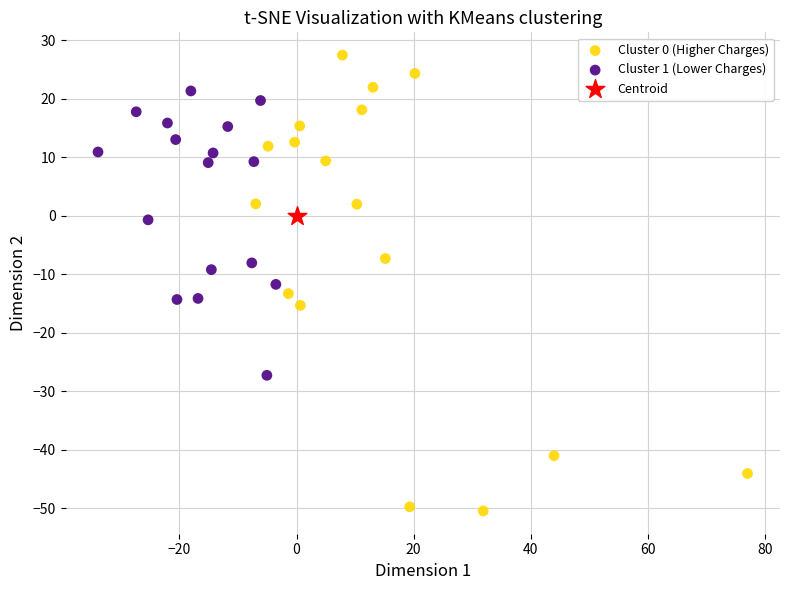

Which series reaches the maximum Y coordinate?

Cluster 0 (Higher Charges)